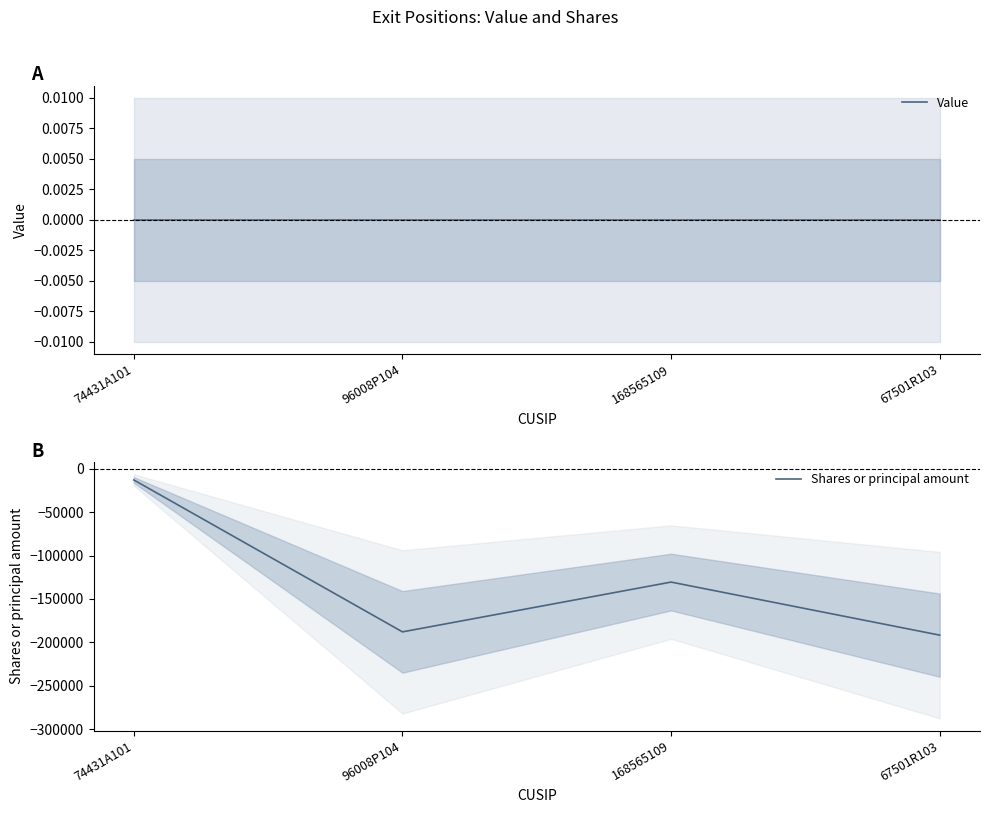

At how many categories does at least one series exceed -87426?

4